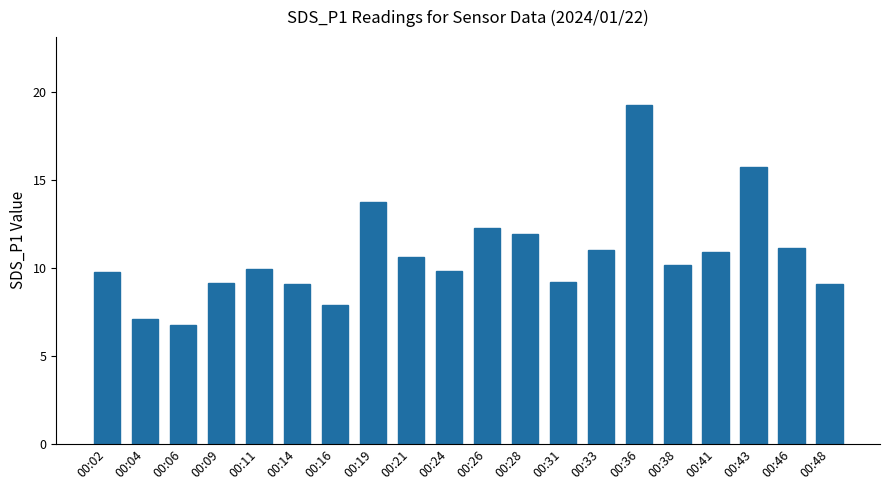

What is the change in value from 00:09 to 00:43?

+6.6